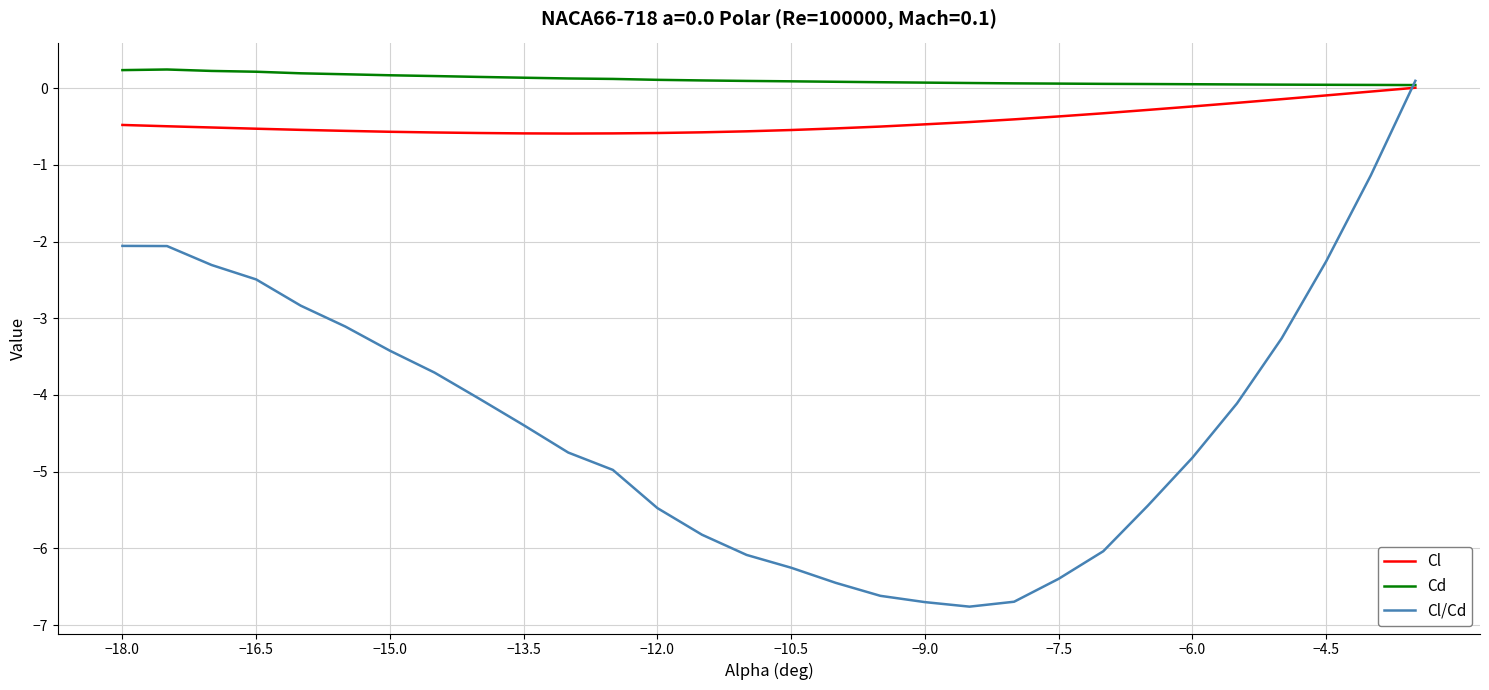

In Cl/Cd, how many points are lower than both neighbors (excluding endpoints)?

1